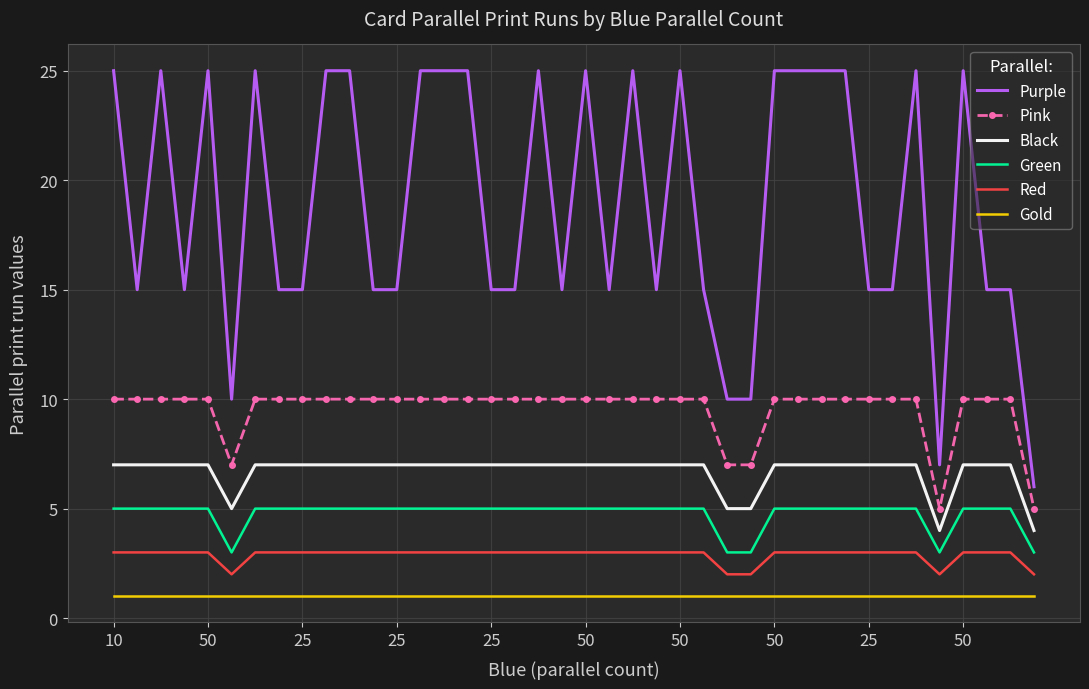

Which series has the largest range (max minus min)?

Purple